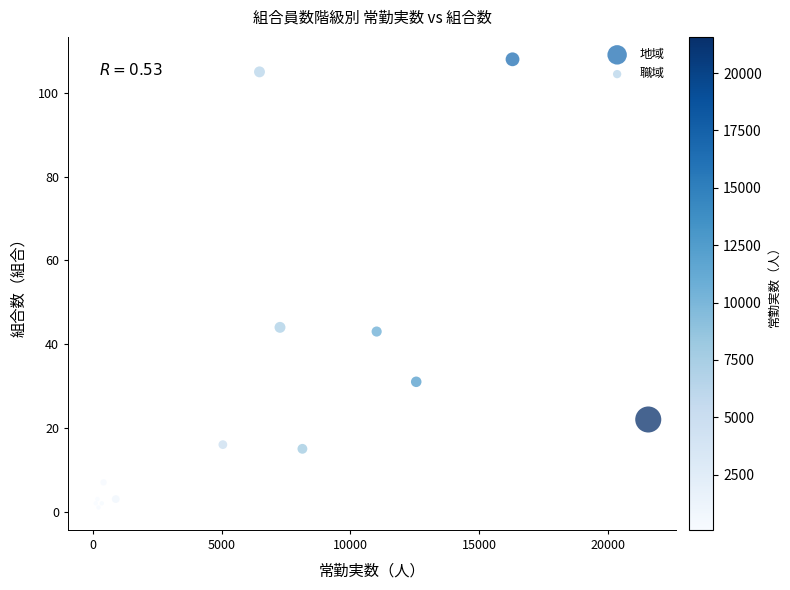

Which series reaches the minimum Y coordinate?

職域